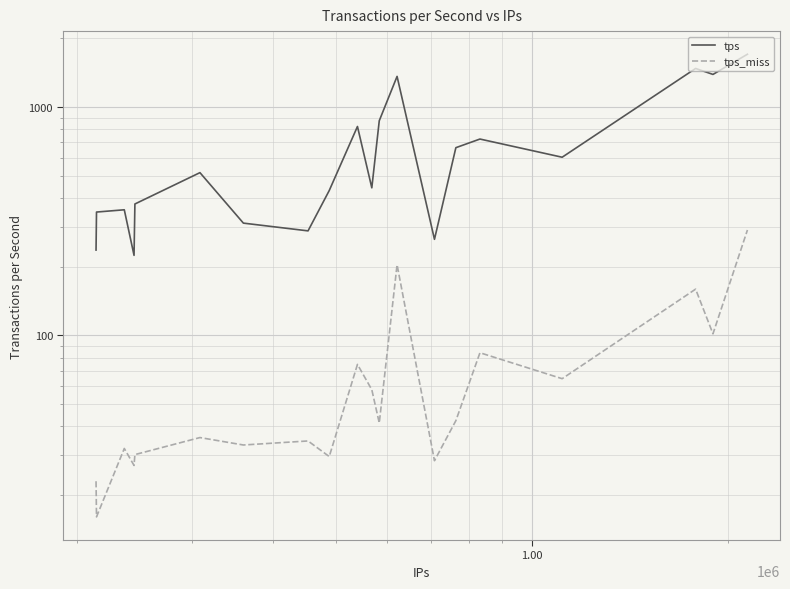

How many values in the tps series exceed 516?

10